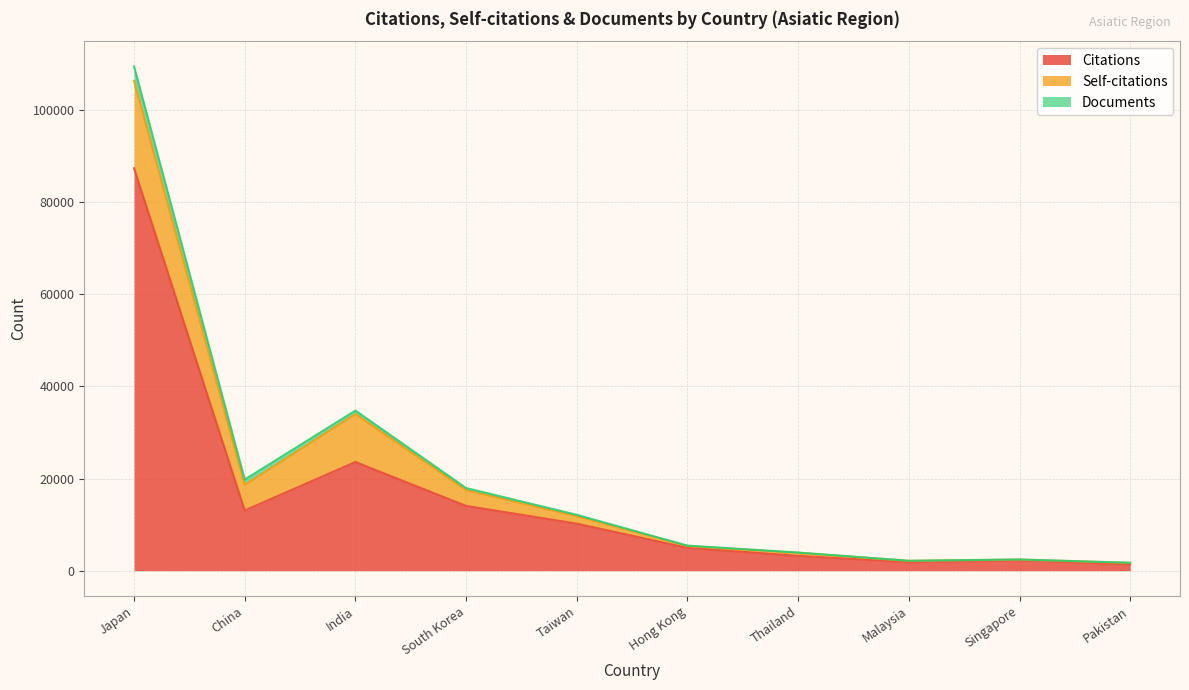

What is the sum of all Documents values?

6051